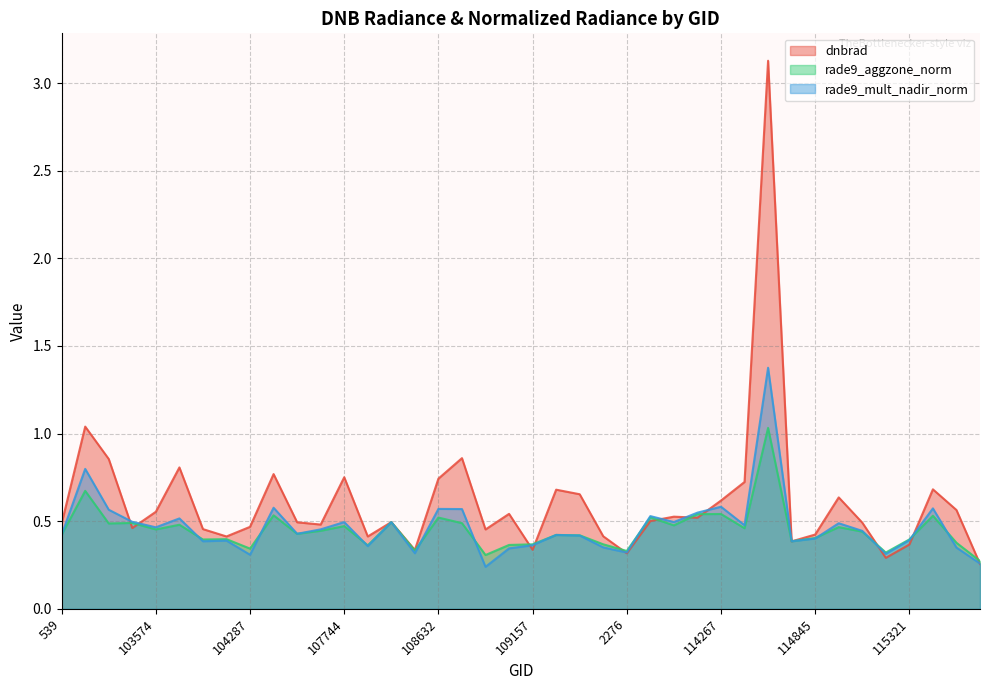

Reading right to left, extract all data points from this chart.

dnbrad: 115828=0.3	115564=0.6	115436=0.7	115321=0.4	115209=0.3	115096=0.5	114958=0.6	114845=0.4	114731=0.4	114496=3.1	114382=0.7	114267=0.6	2933=0.5	110385=0.5	110213=0.5	2276=0.3	109866=0.4	109691=0.7	109679=0.7	109157=0.3	108816=0.5	108802=0.5	108645=0.9	108632=0.7	108455=0.3	108281=0.5	108103=0.4	107744=0.8	107573=0.5	104530=0.5	104414=0.8	104287=0.5	104170=0.4	103818=0.5	103702=0.8	103574=0.6	103338=0.5	102980=0.9	102972=1.0	539=0.5
rade9_aggzone_norm: 115828=0.3	115564=0.4	115436=0.5	115321=0.4	115209=0.3	115096=0.4	114958=0.5	114845=0.4	114731=0.4	114496=1.0	114382=0.5	114267=0.5	2933=0.5	110385=0.5	110213=0.5	2276=0.3	109866=0.4	109691=0.4	109679=0.4	109157=0.4	108816=0.4	108802=0.3	108645=0.5	108632=0.5	108455=0.3	108281=0.5	108103=0.4	107744=0.5	107573=0.4	104530=0.4	104414=0.5	104287=0.3	104170=0.4	103818=0.4	103702=0.5	103574=0.5	103338=0.5	102980=0.5	102972=0.7	539=0.4
rade9_mult_nadir_norm: 115828=0.3	115564=0.3	115436=0.6	115321=0.4	115209=0.3	115096=0.4	114958=0.5	114845=0.4	114731=0.4	114496=1.4	114382=0.5	114267=0.6	2933=0.5	110385=0.5	110213=0.5	2276=0.3	109866=0.4	109691=0.4	109679=0.4	109157=0.4	108816=0.3	108802=0.2	108645=0.6	108632=0.6	108455=0.3	108281=0.5	108103=0.4	107744=0.5	107573=0.5	104530=0.4	104414=0.6	104287=0.3	104170=0.4	103818=0.4	103702=0.5	103574=0.5	103338=0.5	102980=0.6	102972=0.8	539=0.4